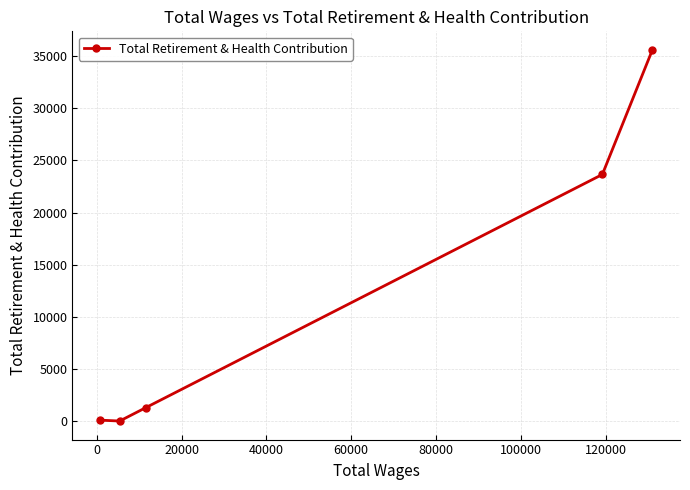

What is the difference between the second highest and minimum values?

23652